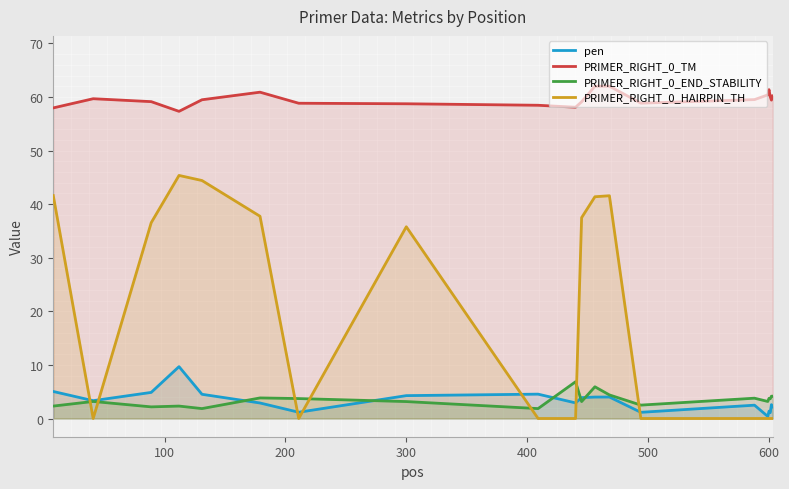

At how many categories does at least one series exceed 30?

20